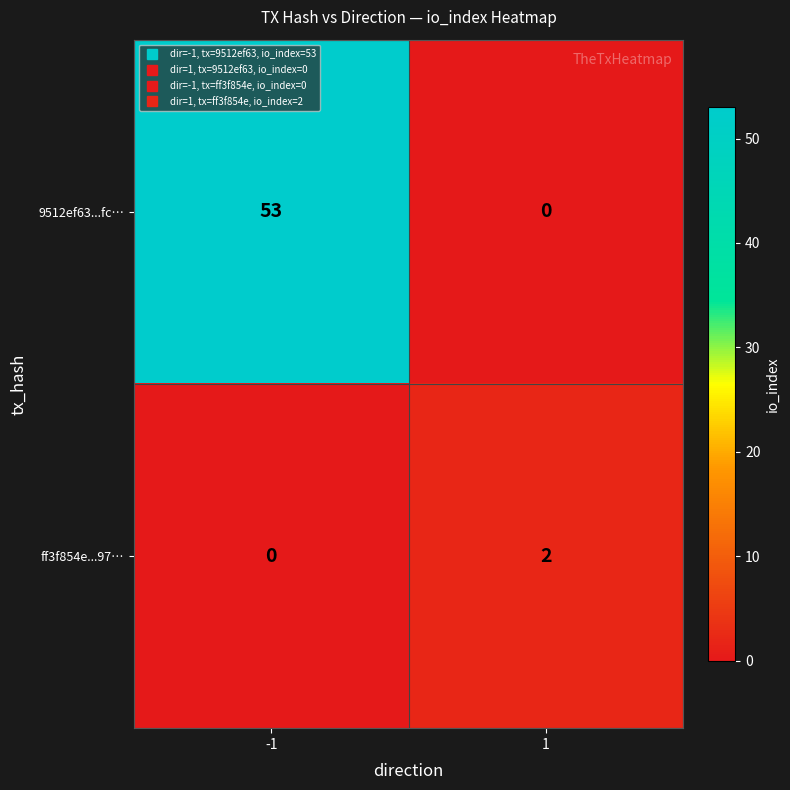

At 1, list the series in order from smallest to largest.

9512ef63...fc…, ff3f854e...97…